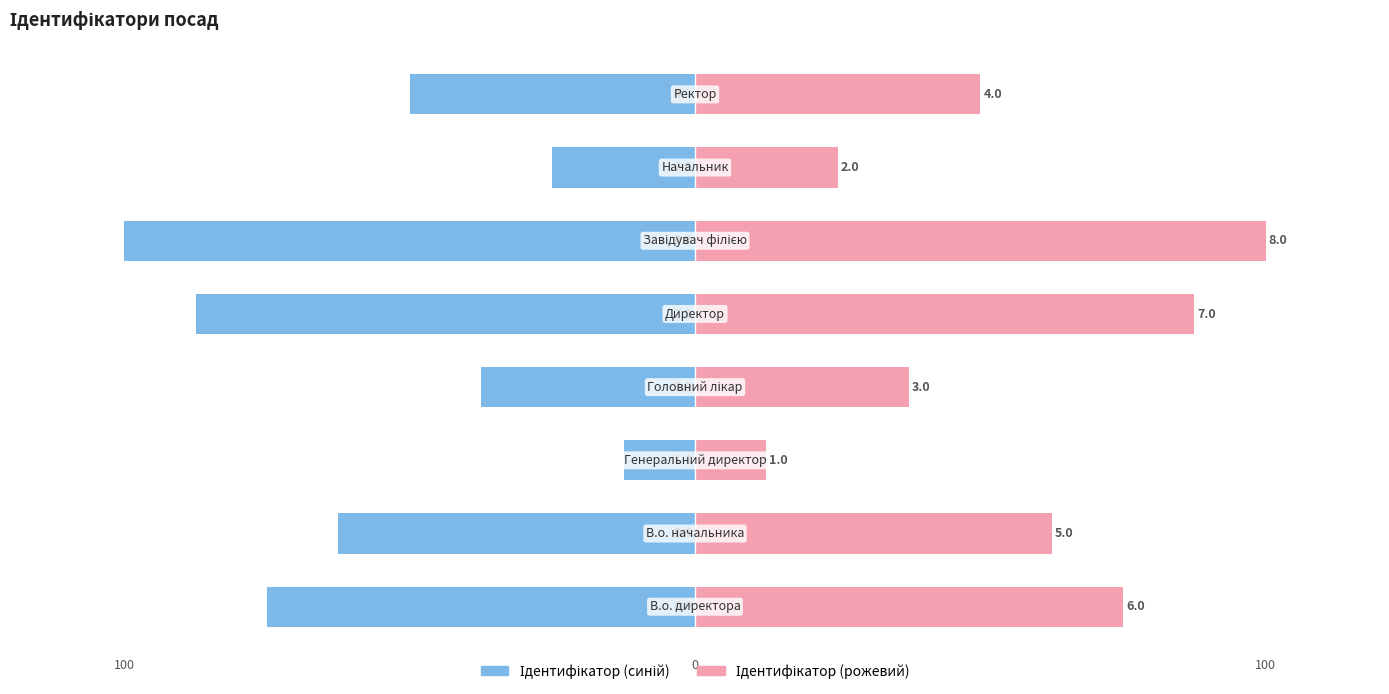

What is the sum of all Ідентифікатор (право) values?

450.0